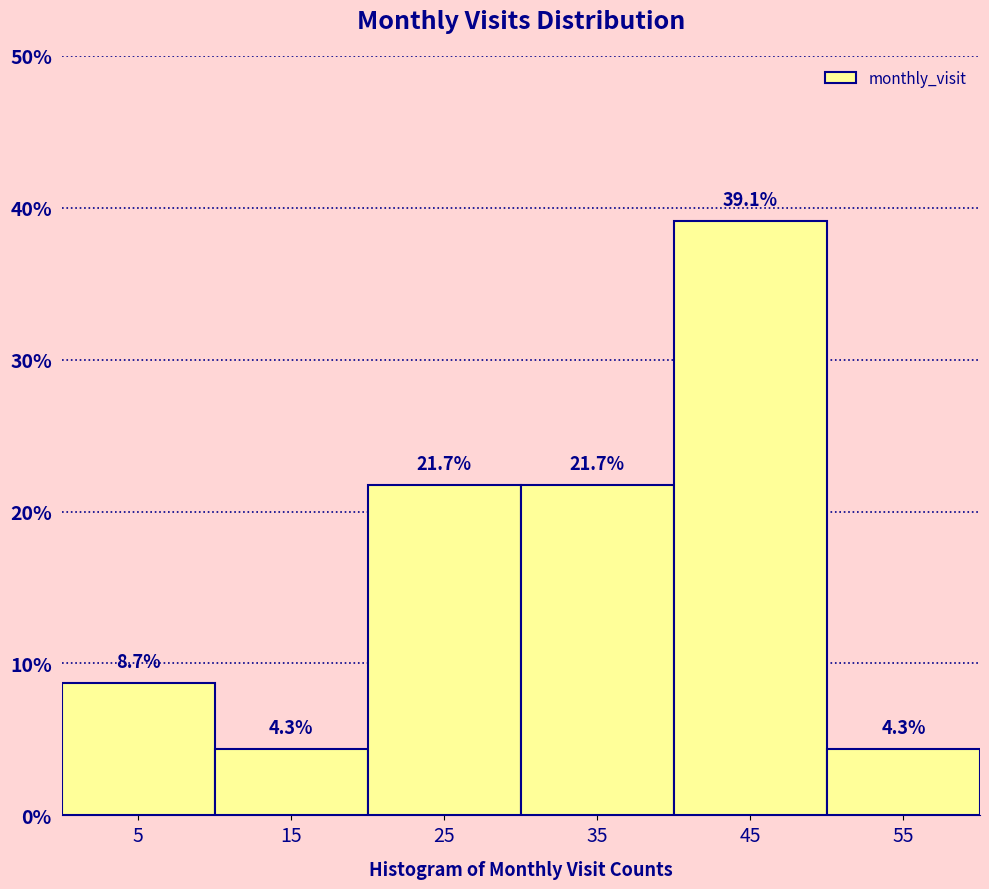

Reading left to right, list every bar in this chart as the range it spans on the x-axis followed by its height.

0 to 10: 8.7
10 to 20: 4.3
20 to 30: 21.7
30 to 40: 21.7
40 to 50: 39.1
50 to 60: 4.3